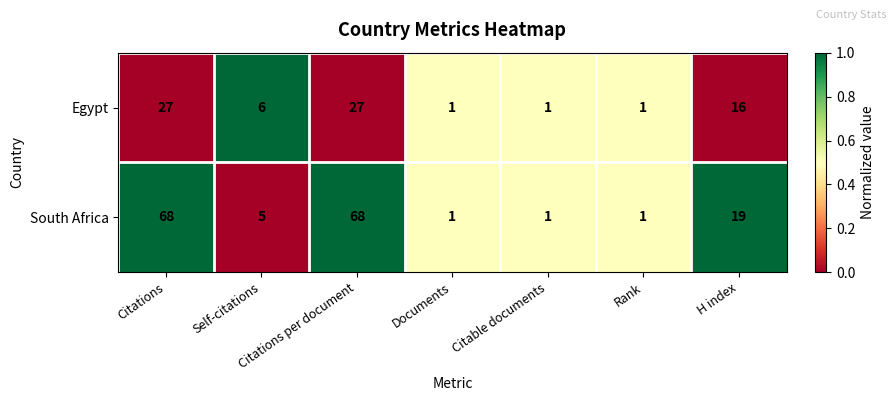

What is the difference between the highest and lowest values at Citations?

41